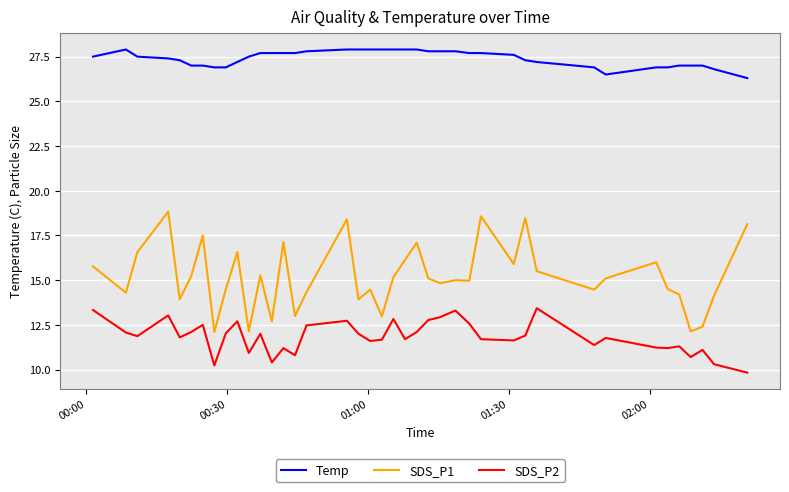

How many categories are shown in the chart?

40